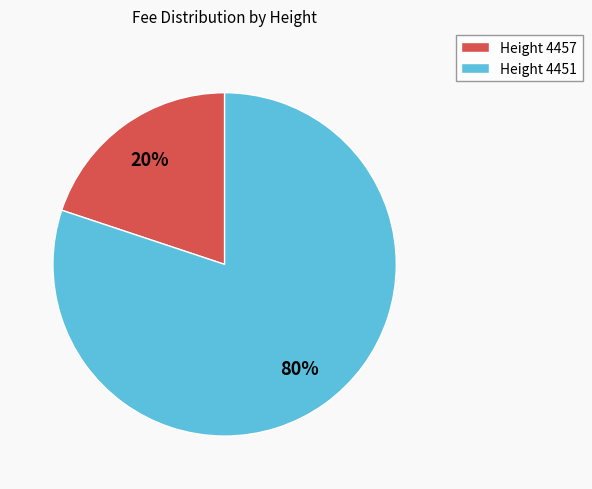

Do Height 4457 and Height 4451 together represent more than half of the pie?

Yes